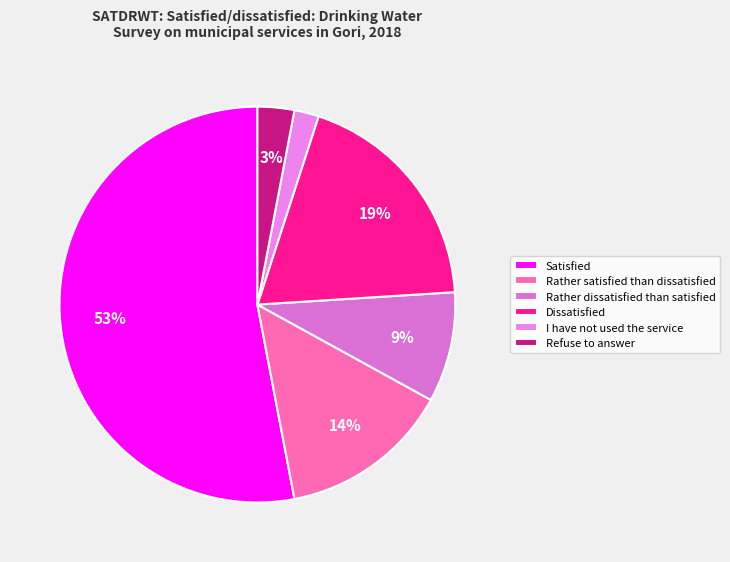

What is the largest slice in the pie chart?

Satisfied